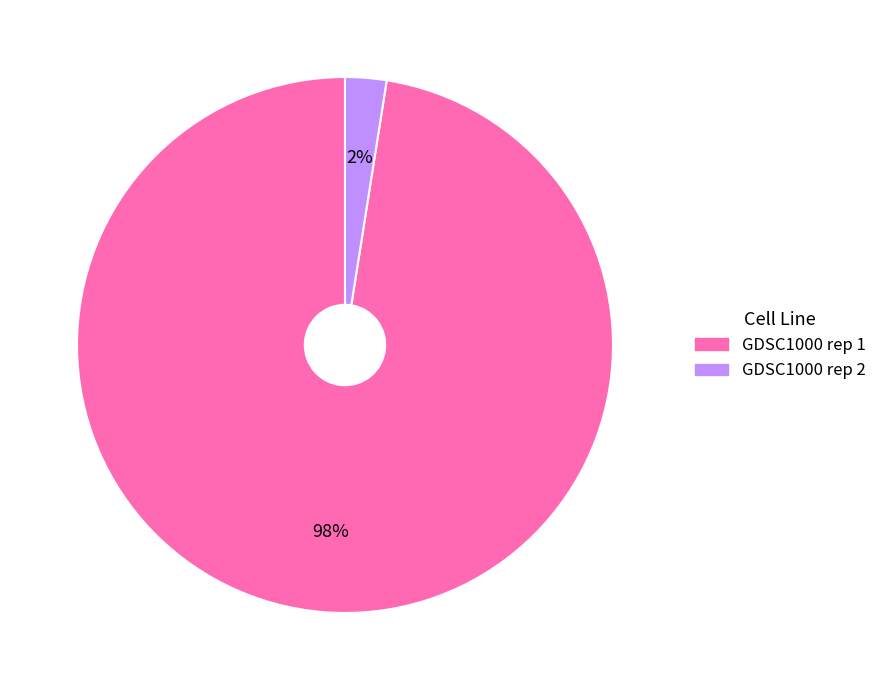

True or false: GDSC1000 rep 2 accounts for 2% of the total.

True